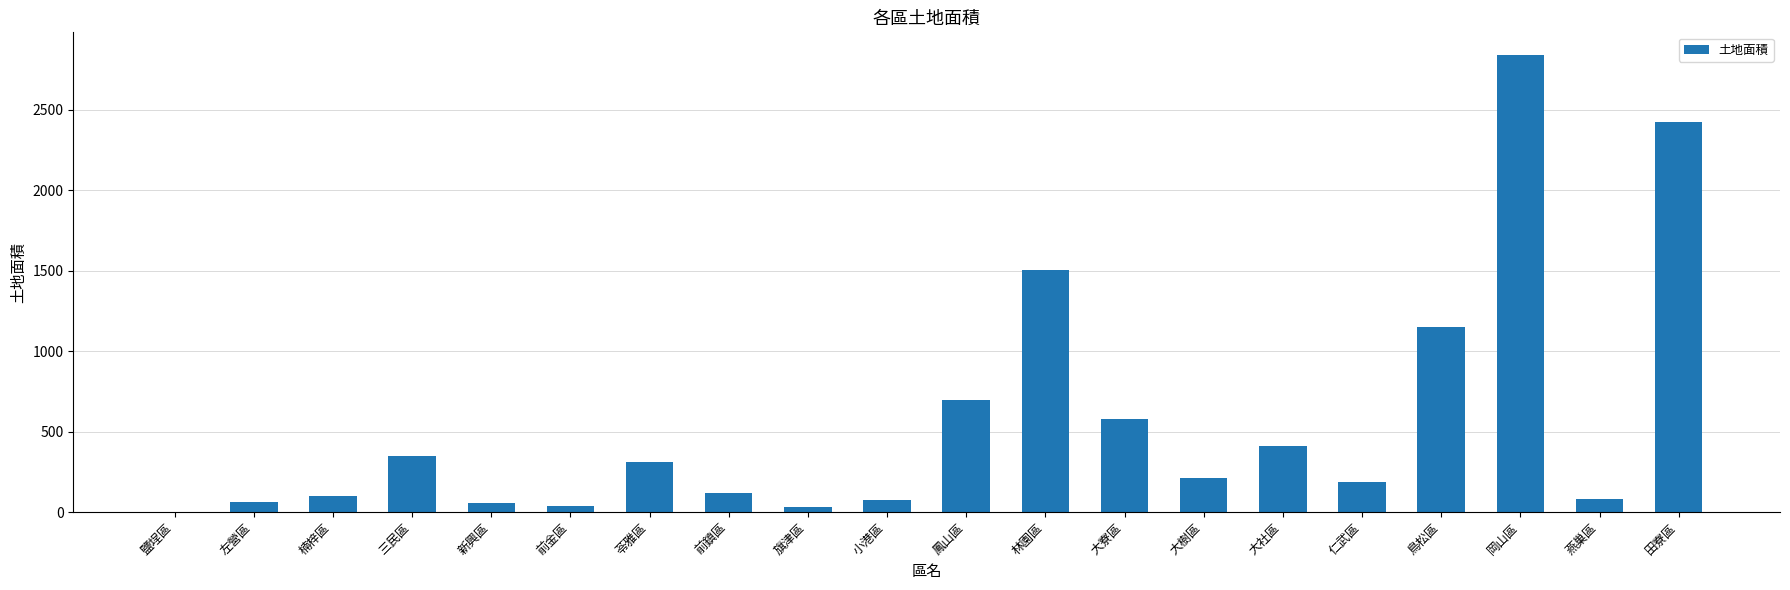

What is the average value?

560.7